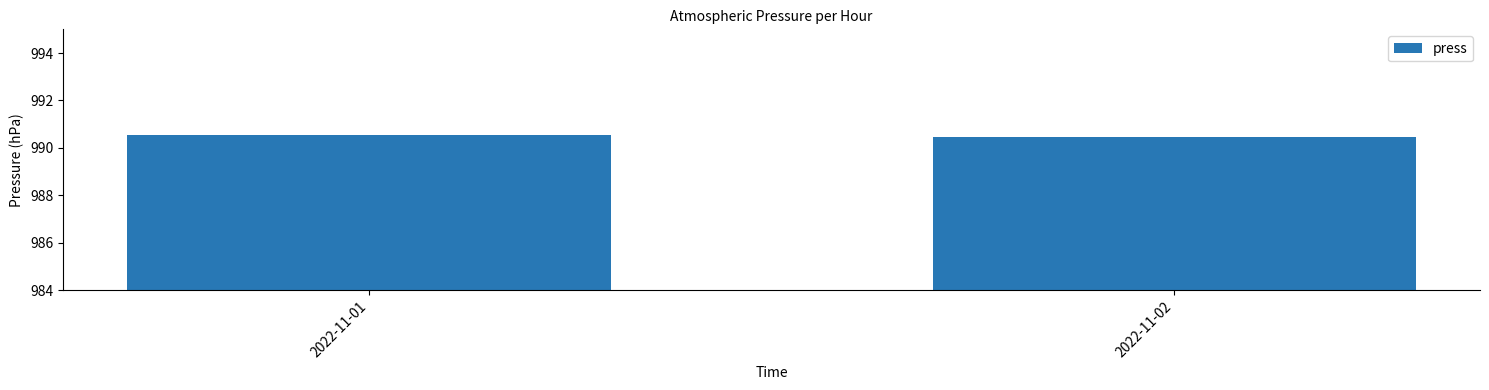

What value does the data have at 2022-11-01?

990.5